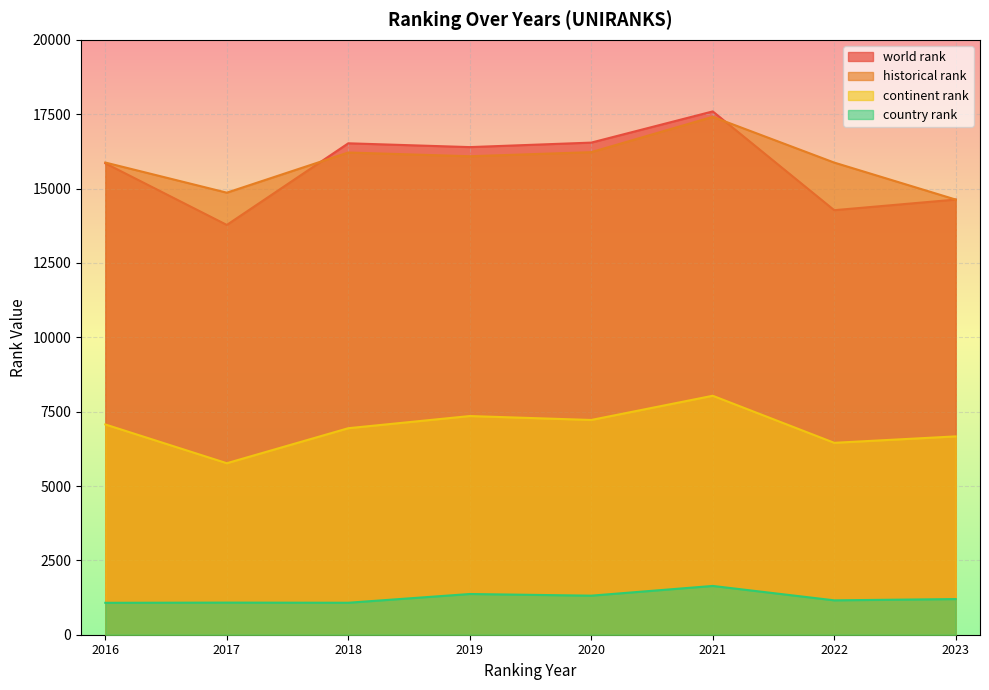

What is the maximum value for country rank?

1640.0